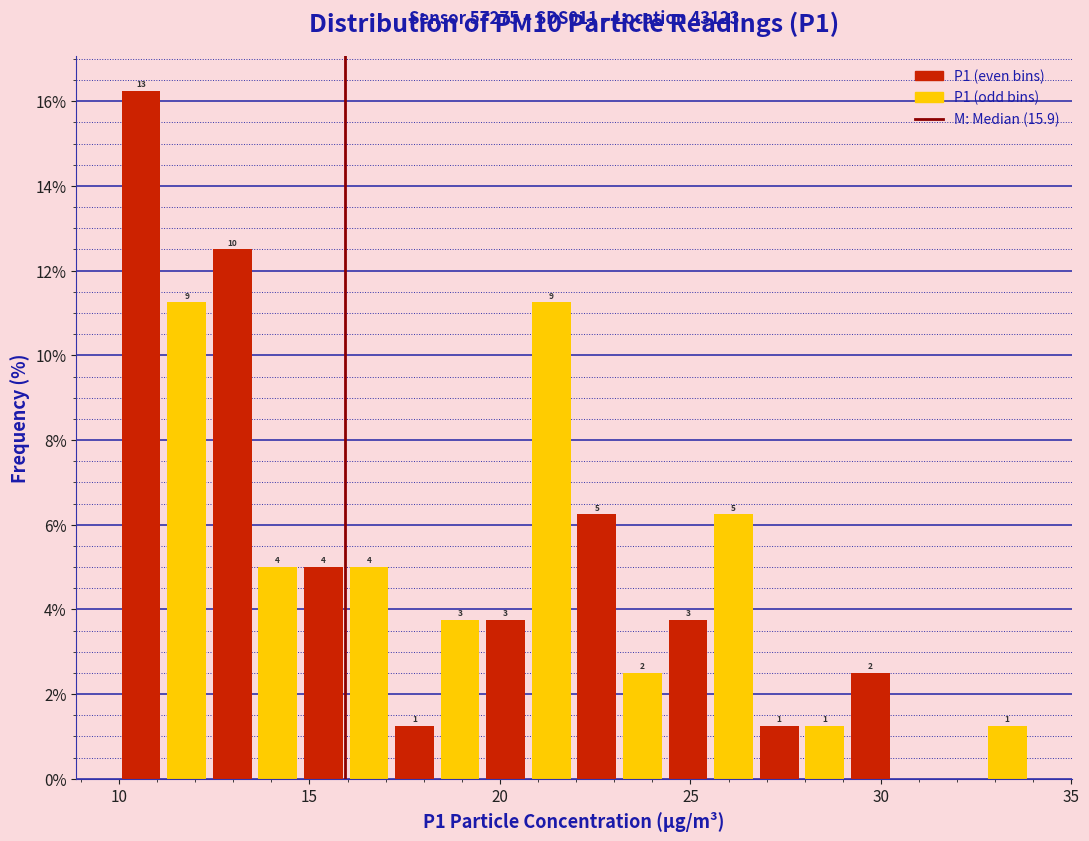

Around what value on the x-axis is the tallest bar? Give the approximate position of its centre, as read against the axis.

10.5